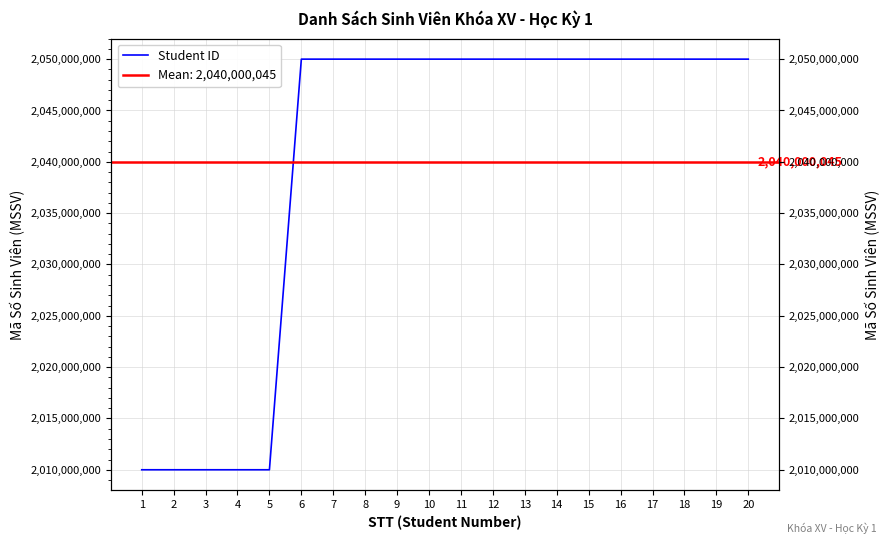

Rank the categories by value from lowest to highest.

1, 2, 3, 4, 5, 6, 7, 8, 9, 10, 11, 12, 13, 14, 15, 16, 17, 18, 19, 20